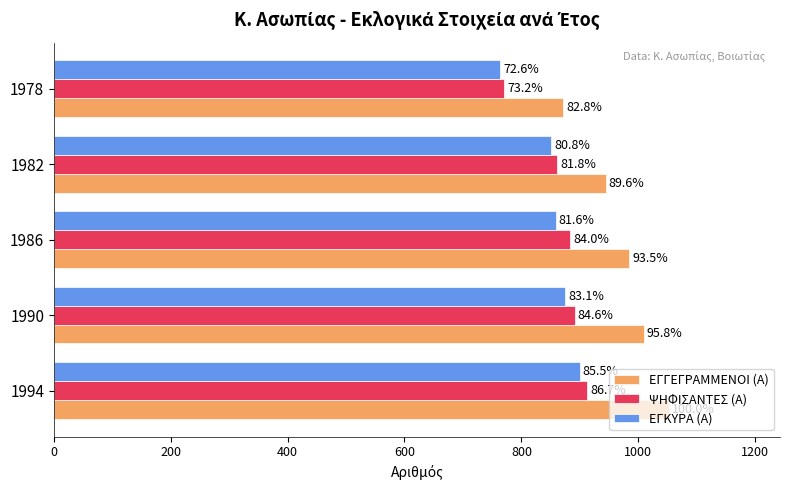

What are all the series names shown in the legend?

ΕΓΓΕΓΡΑΜΜΕΝΟΙ (Α), ΨΗΦΙΣΑΝΤΕΣ (Α), ΕΓΚΥΡΑ (Α)